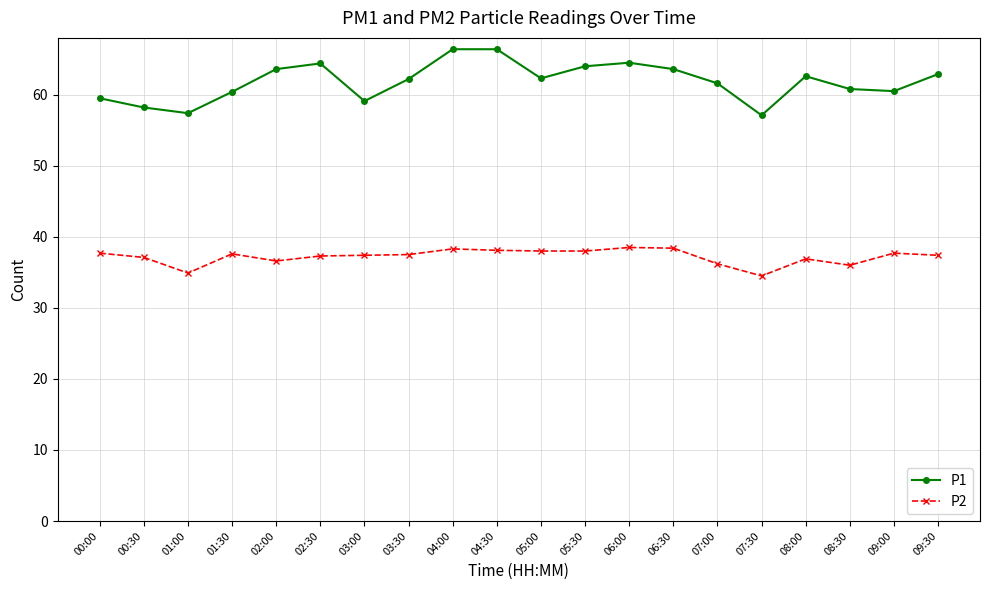

How many data points does each series have?

20